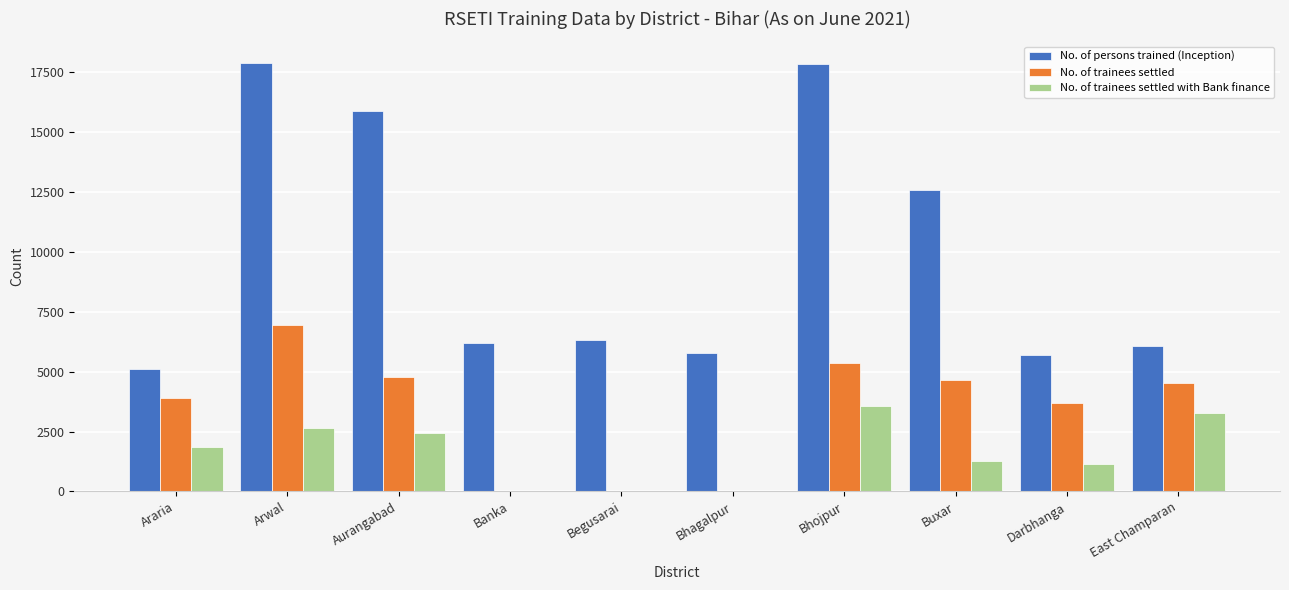

How many groups of bars are there?

10